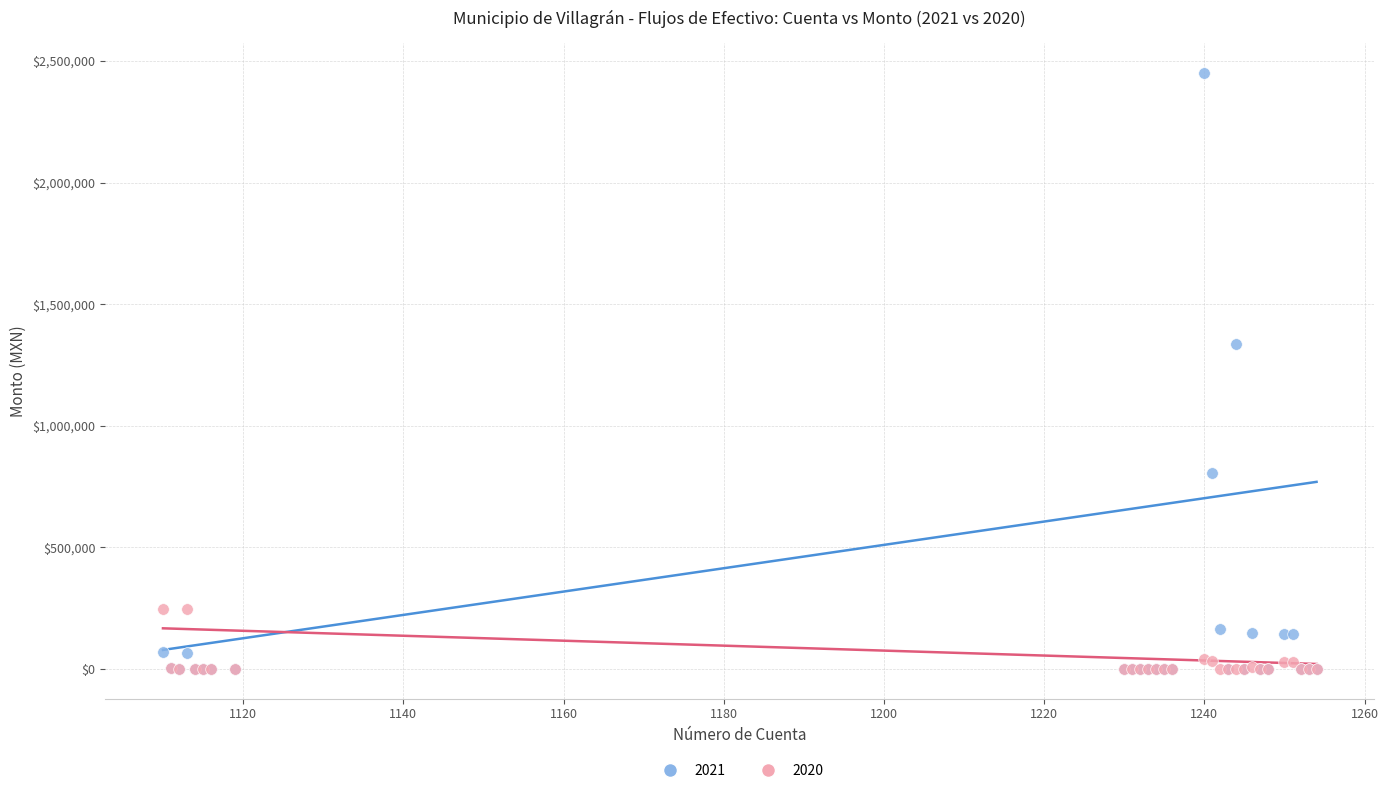

Across all series, what Y value is closest to 1224873?

1336185.0